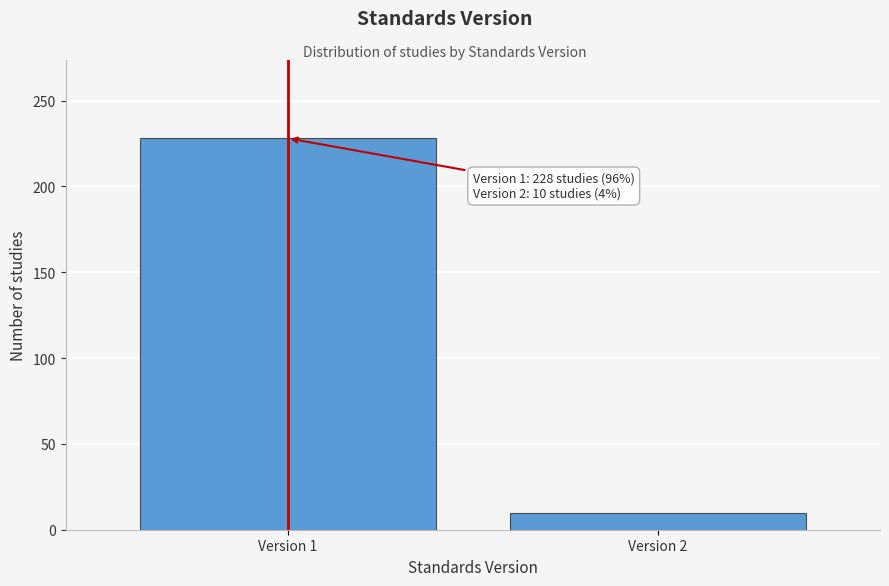

Reading left to right, list all the values displayed in this chart.

Version 1=228	Version 2=10